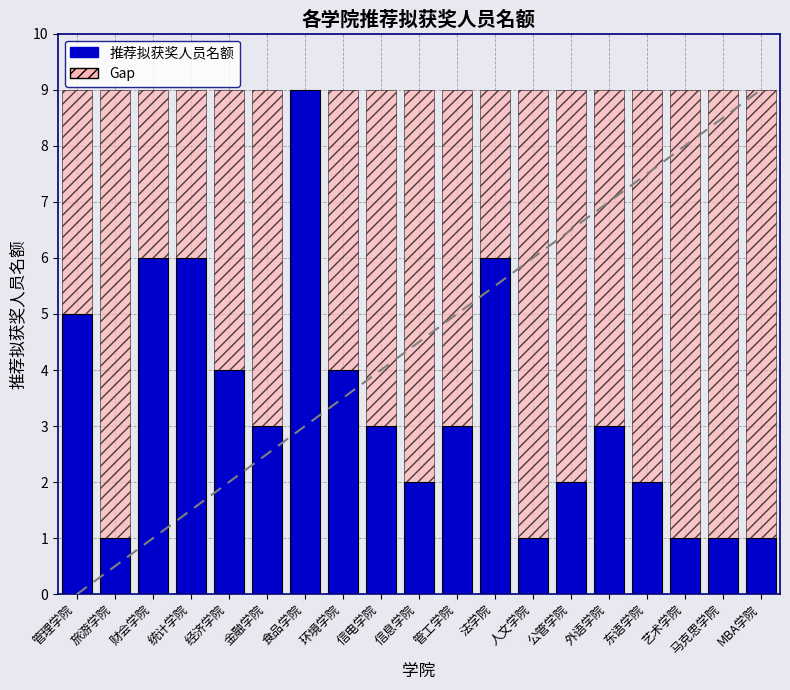

Count the number of categories in the chart.

19